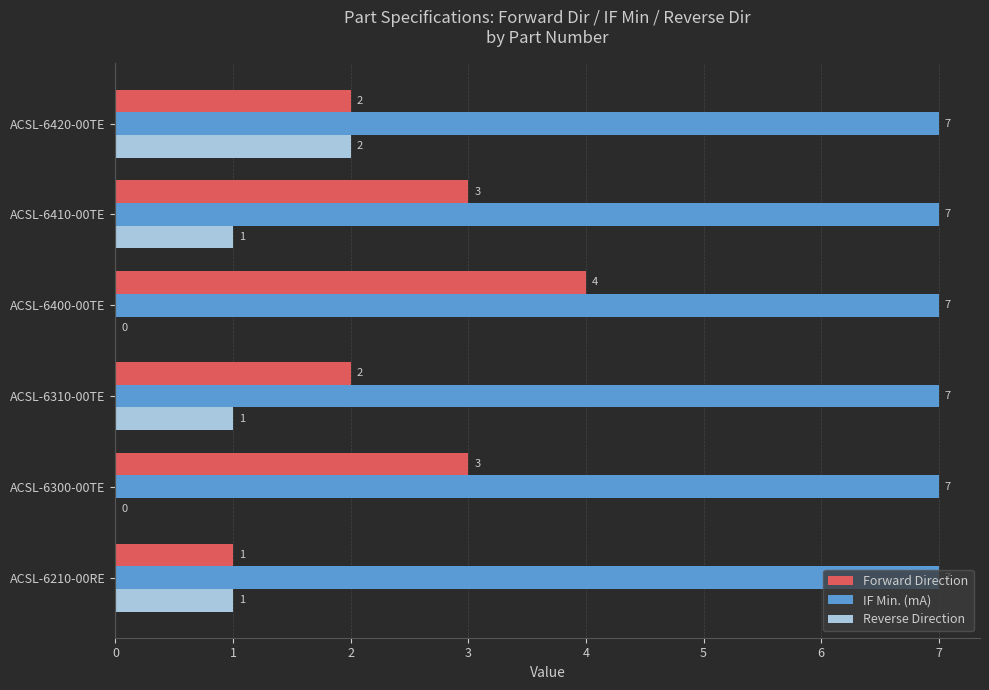

Is the value of Reverse Direction at ACSL-6210-00RE greater than the value of IF Min. (mA) at ACSL-6210-00RE?

No